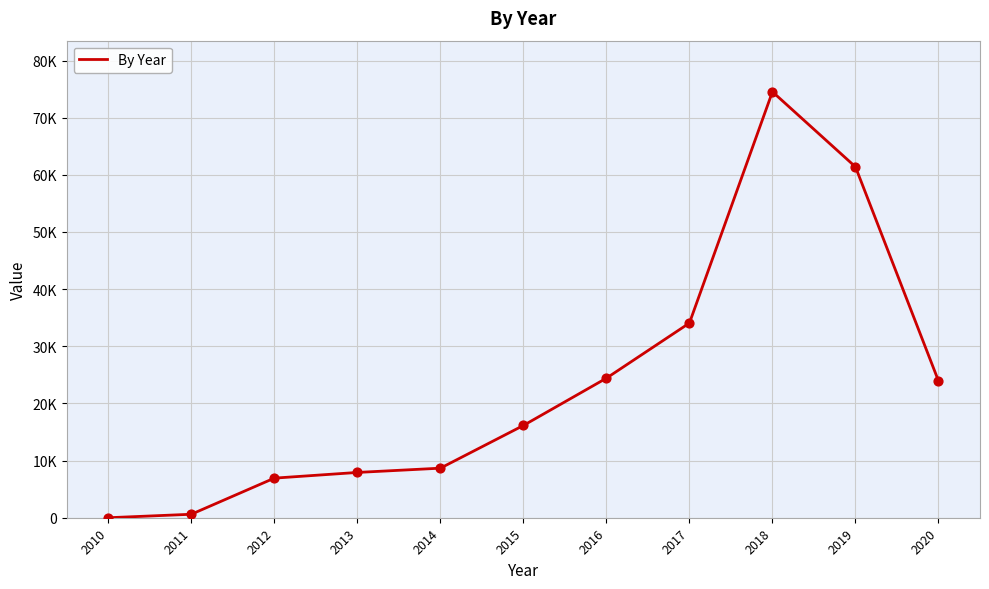

Is this an area chart (filled region under the line)?

No